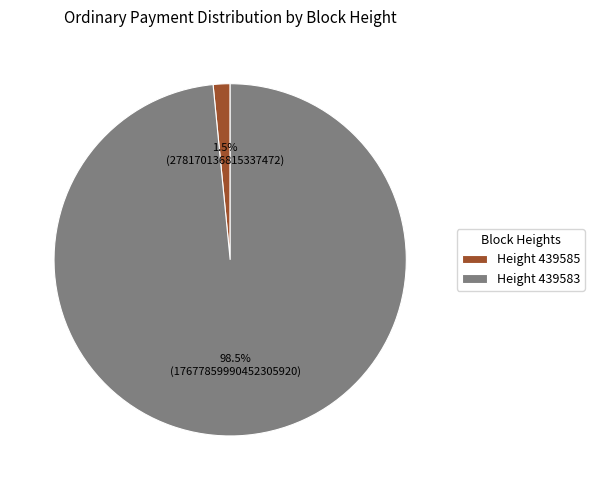

Which slice represents more than half of the pie?

Height 439583